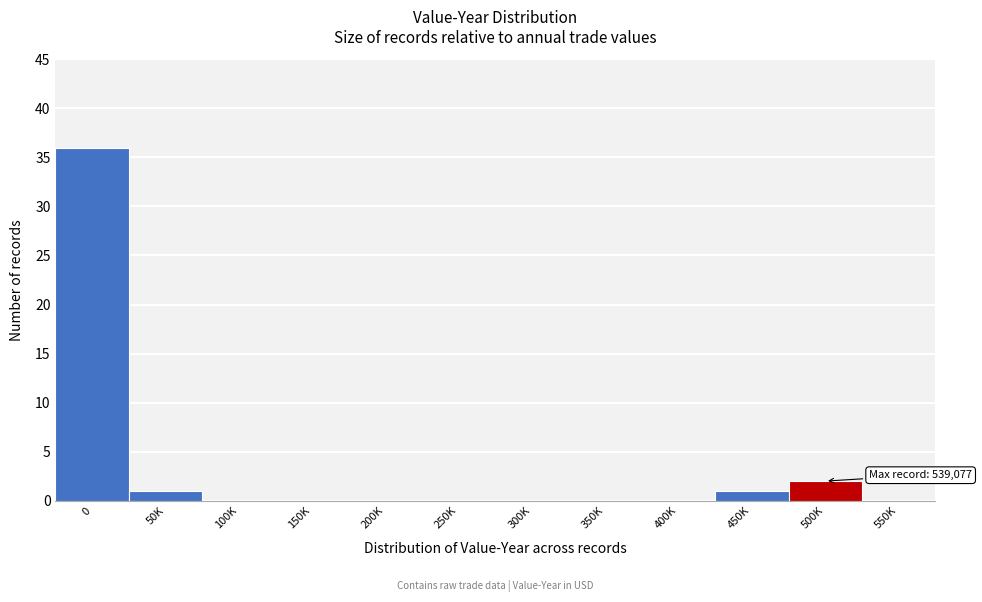

Reading left to right, list all the values displayed in this chart.

0=36	50K=1	100K=0	150K=0	200K=0	250K=0	300K=0	350K=0	400K=0	450K=1	500K=2	550K=0